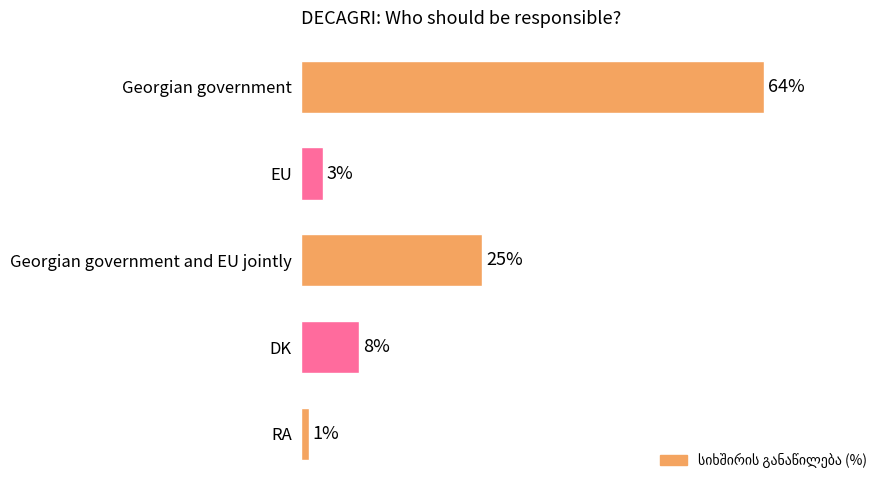

Rank the categories by value from lowest to highest.

RA, EU, DK, Georgian government and EU jointly, Georgian government